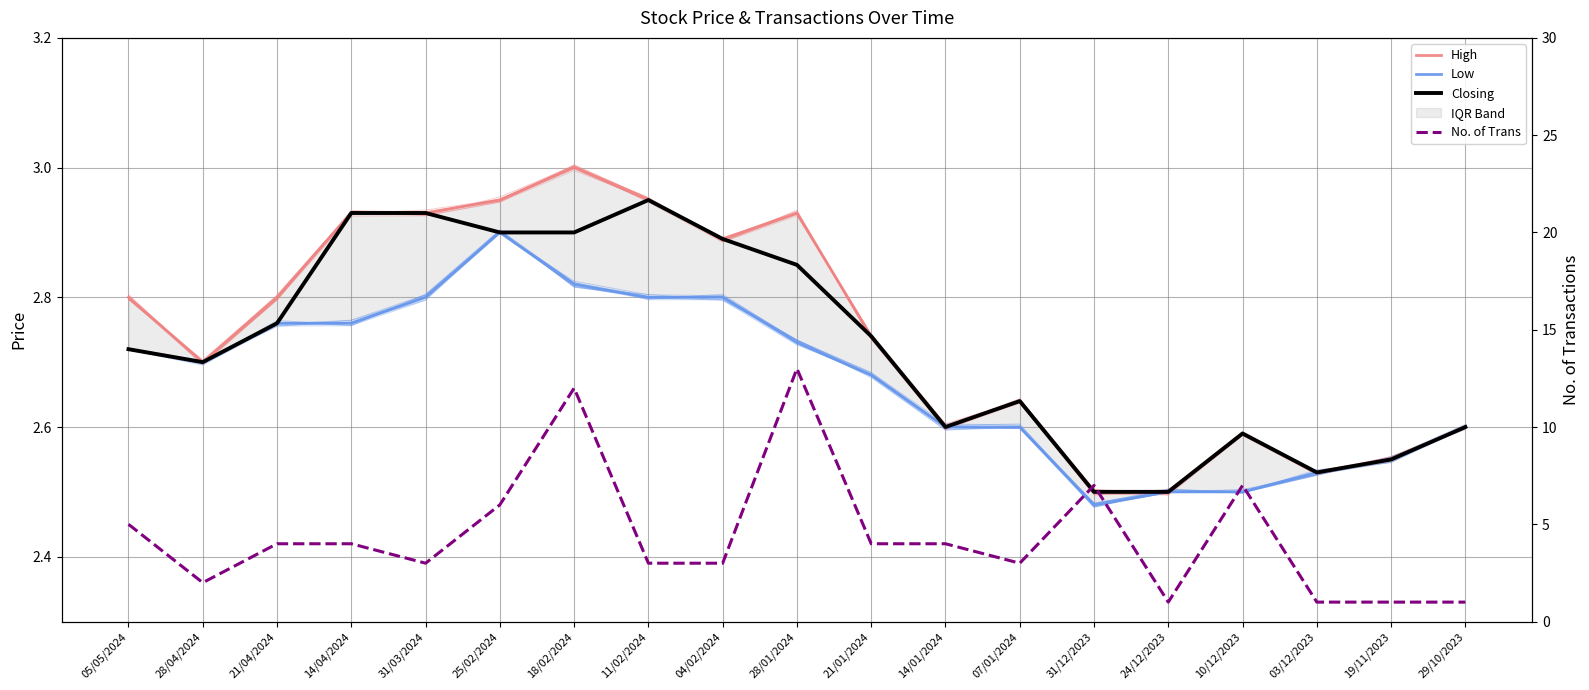

At 28/01/2024, list the series in order from smallest to largest.

Low, Closing, High, No. of Trans